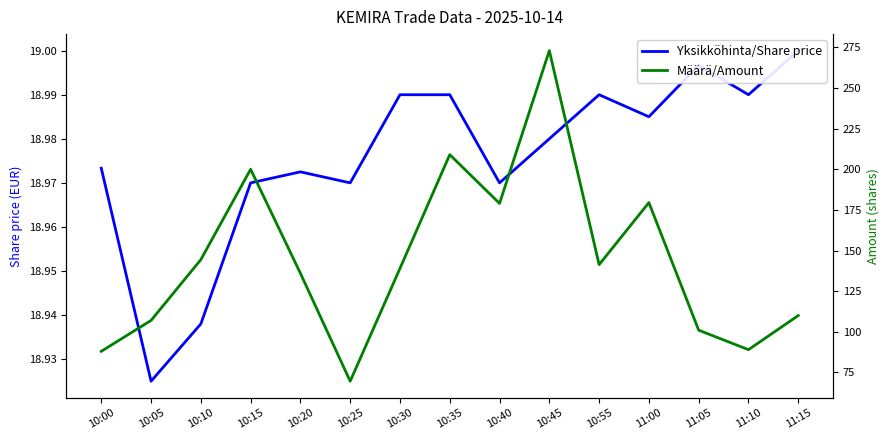

Rank the categories by Määrä/Amount value from highest to lowest.

10:45, 10:35, 10:15, 11:00, 10:40, 10:10, 10:55, 10:30, 10:20, 11:15, 10:05, 11:05, 11:10, 10:00, 10:25